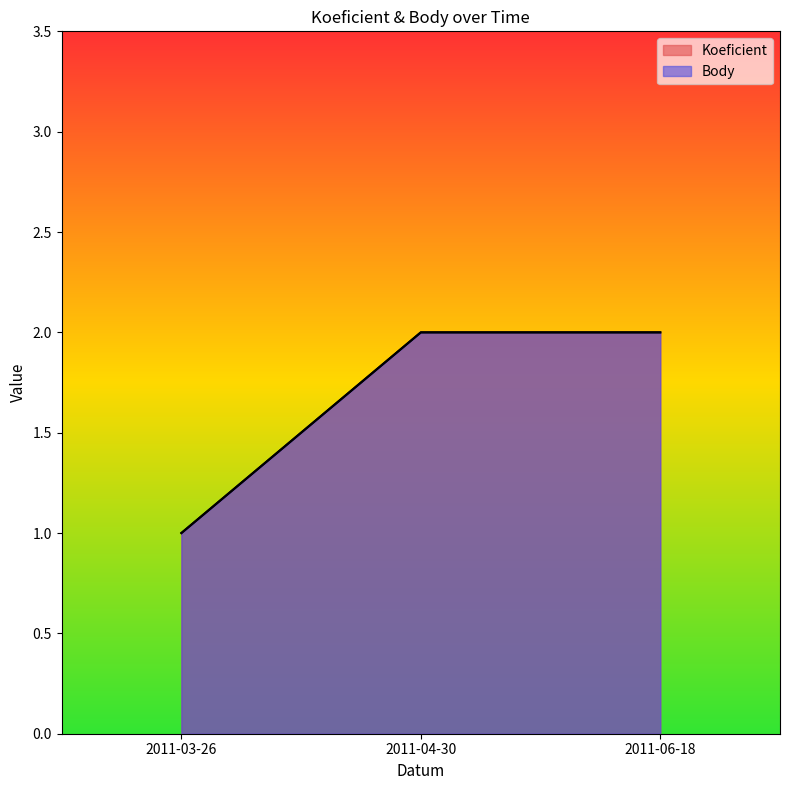

The Body series shows 1 at 2011-06-18. True or false?

False